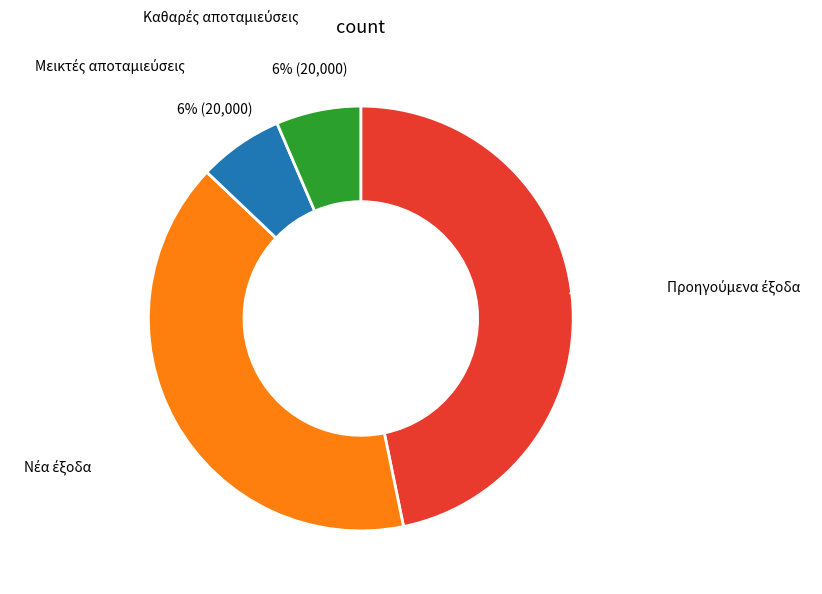

To the nearest percent, what is the average slice percentage?

25%